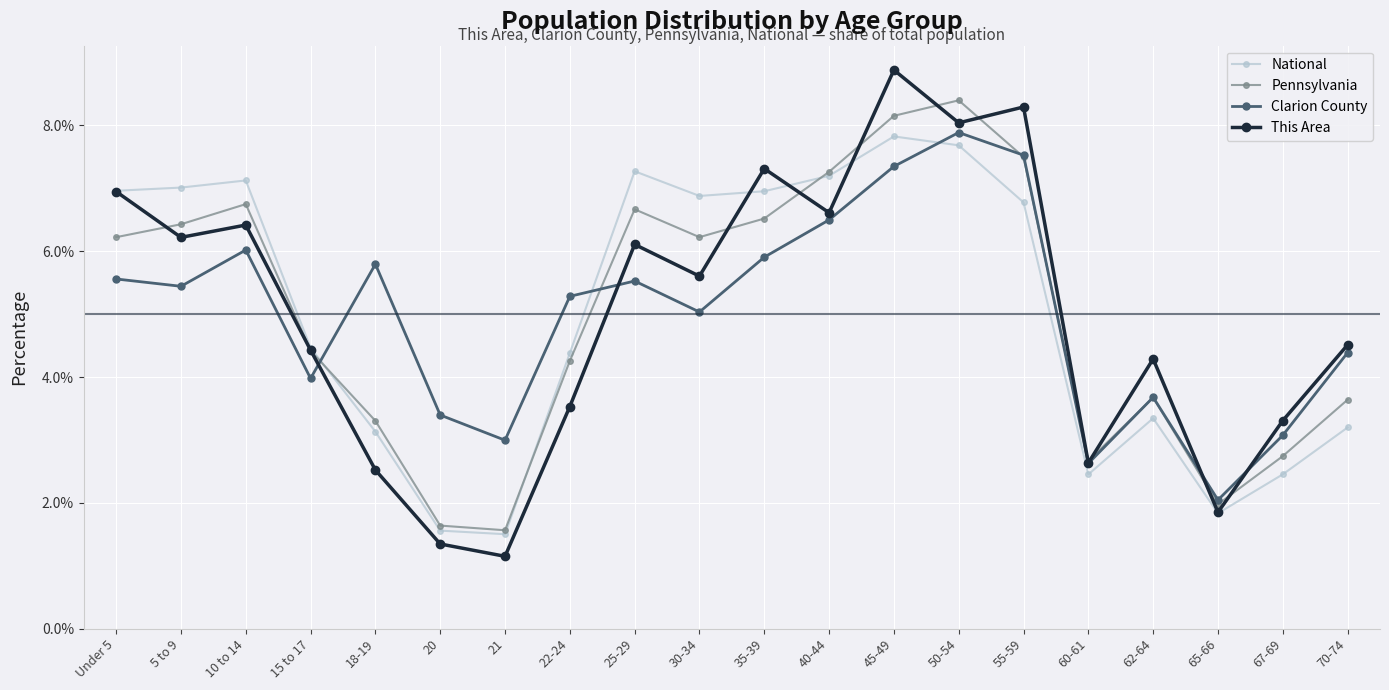

Reading left to right, extract all data points from this chart.

National: 0.1	0.1	0.1	0.0	0.0	0.0	0.0	0.0	0.1	0.1	0.1	0.1	0.1	0.1	0.1	0.0	0.0	0.0	0.0	0.0
Pennsylvania: 0.1	0.1	0.1	0.0	0.0	0.0	0.0	0.0	0.1	0.1	0.1	0.1	0.1	0.1	0.1	0.0	0.0	0.0	0.0	0.0
Clarion County: 0.1	0.1	0.1	0.0	0.1	0.0	0.0	0.1	0.1	0.1	0.1	0.1	0.1	0.1	0.1	0.0	0.0	0.0	0.0	0.0
This Area: 0.1	0.1	0.1	0.0	0.0	0.0	0.0	0.0	0.1	0.1	0.1	0.1	0.1	0.1	0.1	0.0	0.0	0.0	0.0	0.0